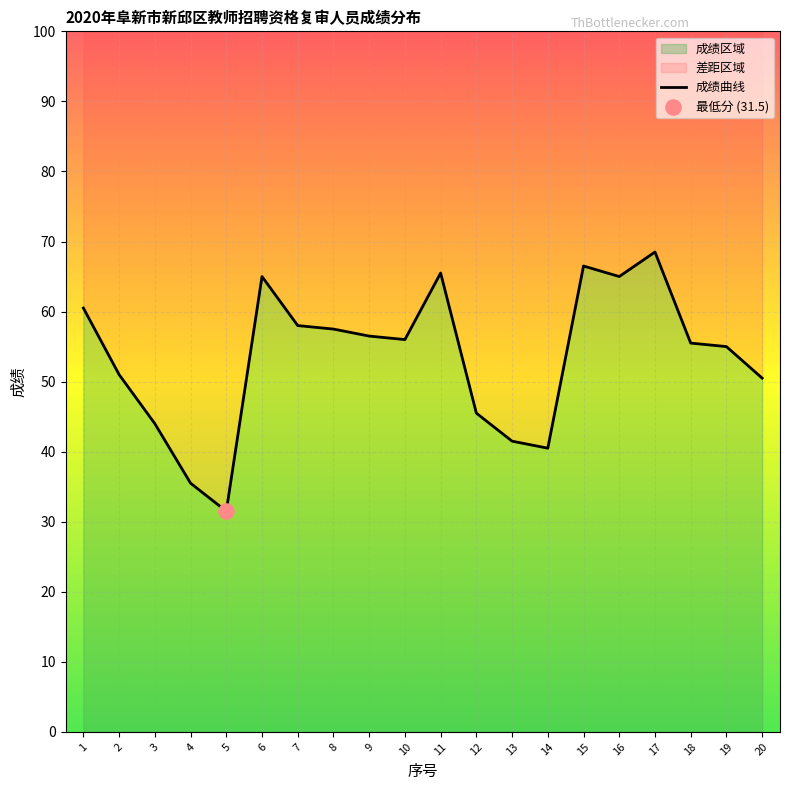

What is the change in value from 12 to 17?

+23.0